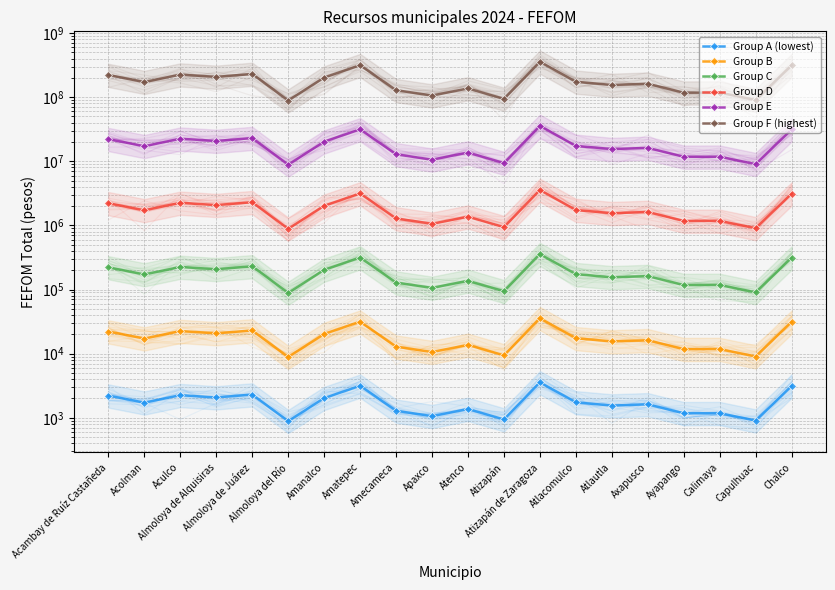

At which category does the chart reach its peak across all series?

Atizapán de Zaragoza